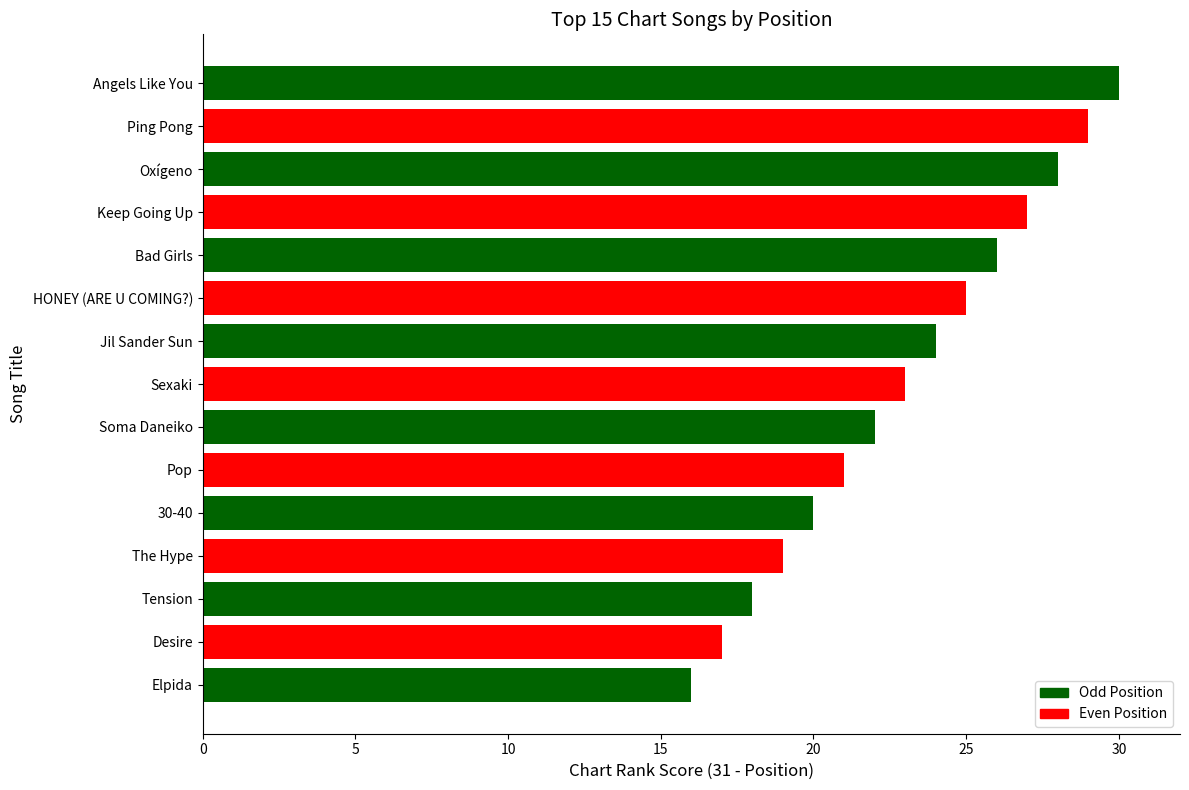

What is the maximum value shown in the chart?

30